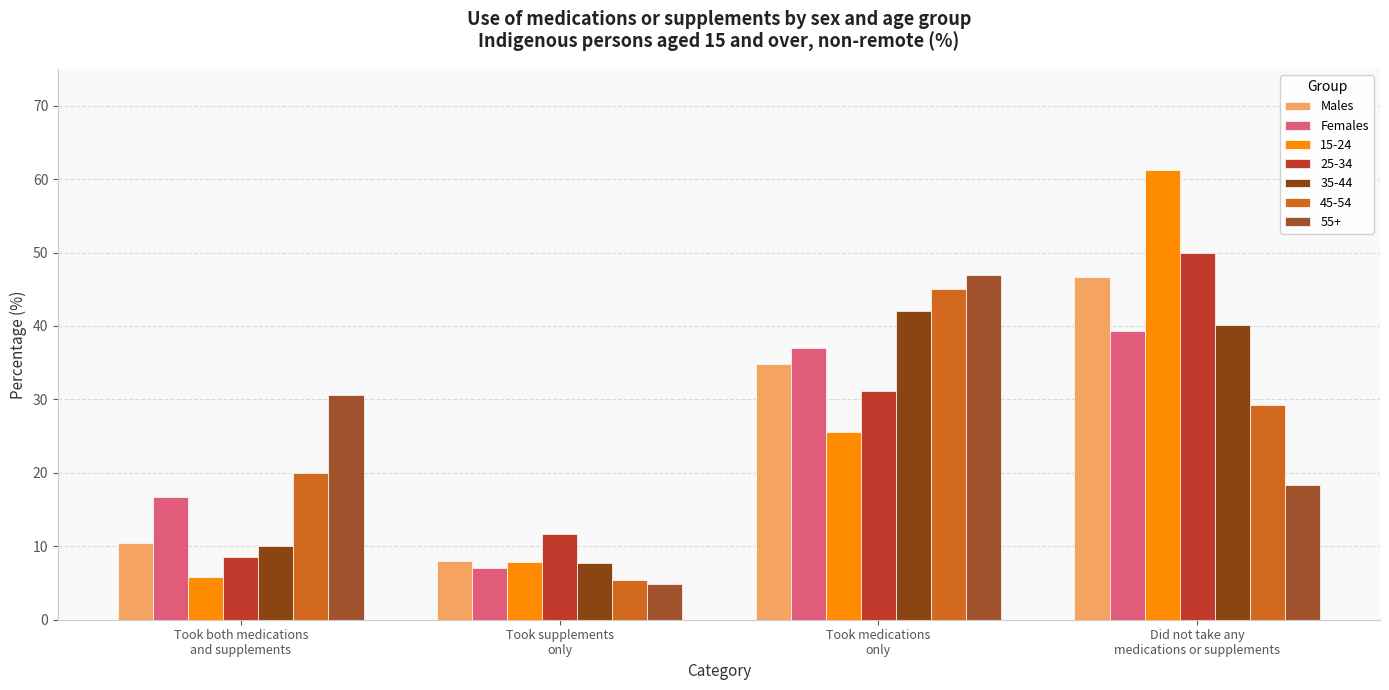

What position from the left is Did not take any
medications or supplements?

4